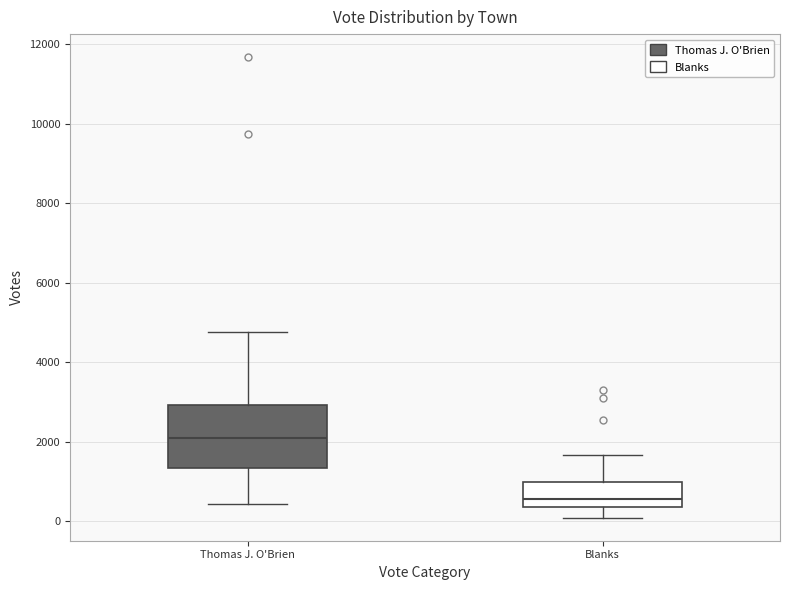

Reading left to right, read every box against the y-axis: the position of its median line, the range the box covers, and the ends of its whiskers. The values are not printed on the chart, so give them approximately, as read against the axis.

Thomas J. O'Brien: median 2200, box 1400 to 3000, whiskers 400 to 4800
Blanks: median 600, box 400 to 1000, whiskers 0 to 1600